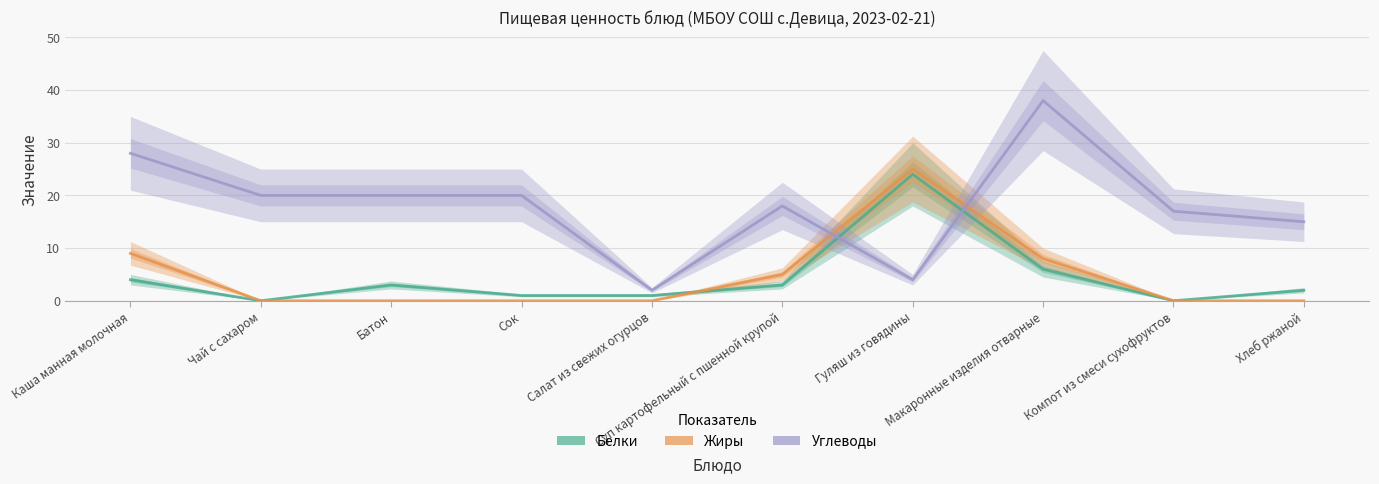

Reading right to left, list all the values displayed in this chart.

Белки: Хлеб ржаной=2	Компот из смеси сухофруктов=0	Макаронные изделия отварные=6	Гуляш из говядины=24	Суп картофельный с пшенной крупой=3	Салат из свежих огурцов=1	Сок=1	Батон=3	Чай с сахаром=0	Каша манная молочная=4
Жиры: Хлеб ржаной=0	Компот из смеси сухофруктов=0	Макаронные изделия отварные=8	Гуляш из говядины=25	Суп картофельный с пшенной крупой=5	Салат из свежих огурцов=0	Сок=0	Батон=0	Чай с сахаром=0	Каша манная молочная=9
Углеводы: Хлеб ржаной=15	Компот из смеси сухофруктов=17	Макаронные изделия отварные=38	Гуляш из говядины=4	Суп картофельный с пшенной крупой=18	Салат из свежих огурцов=2	Сок=20	Батон=20	Чай с сахаром=20	Каша манная молочная=28